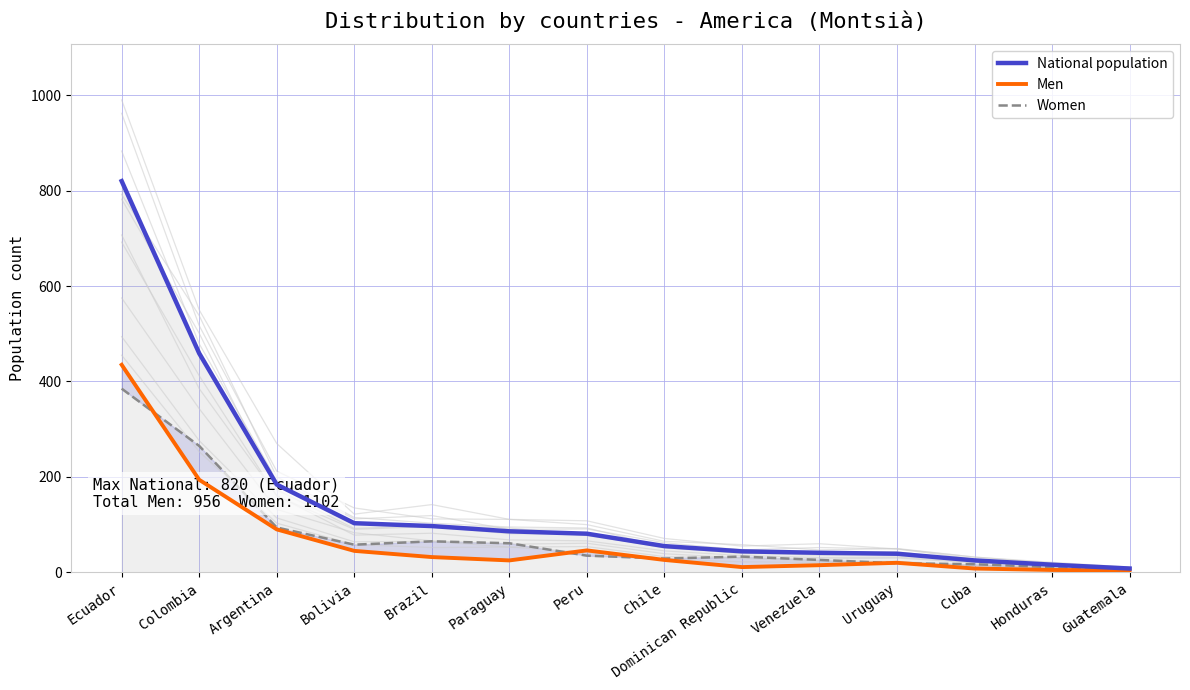

In Men, how many points are lower than both neighbors (excluding endpoints)?

2